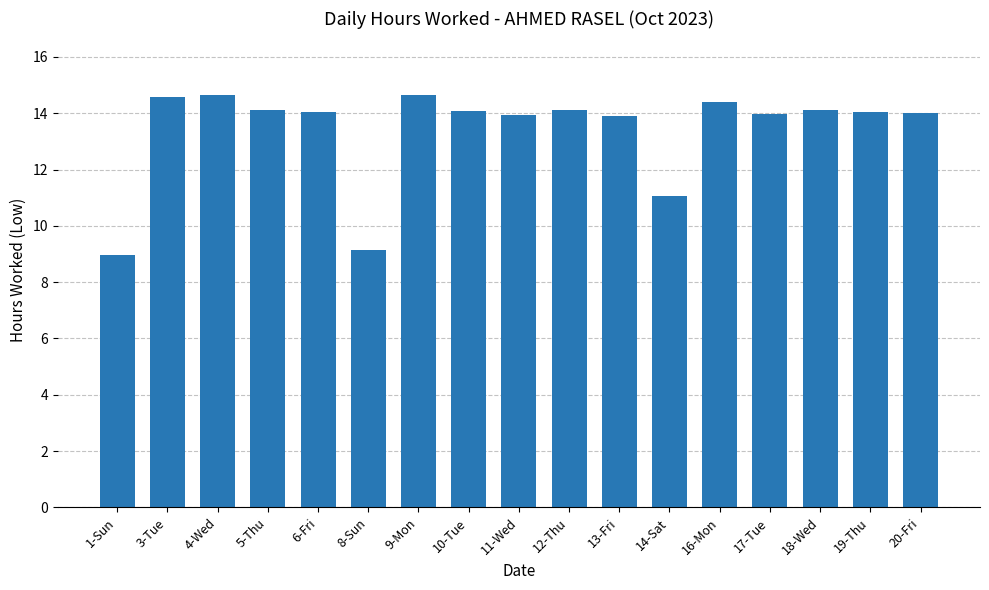

Approximately how many times larger is the value at 11-Wed compared to 18-Wed?

1.0